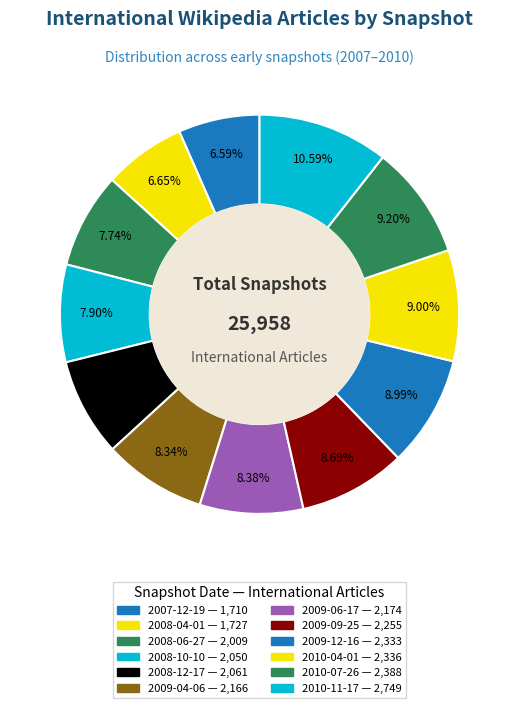

What percentage is NOT represented by 2010-11-17?

89.4%